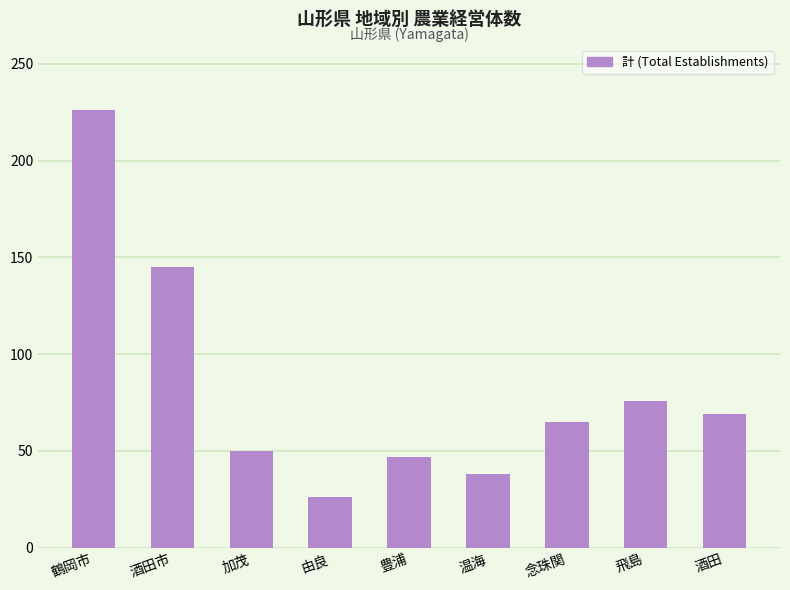

Reading left to right, list all the values displayed in this chart.

226	145	50	26	47	38	65	76	69